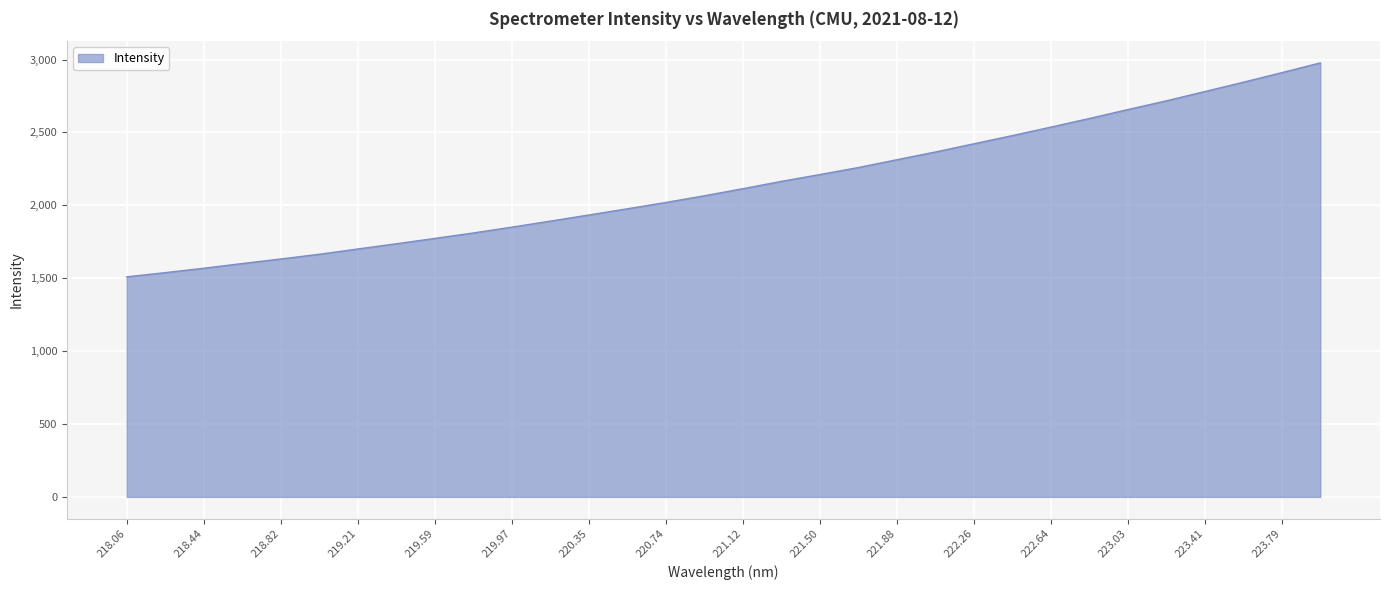

What is the maximum value shown in the chart?

2976.9